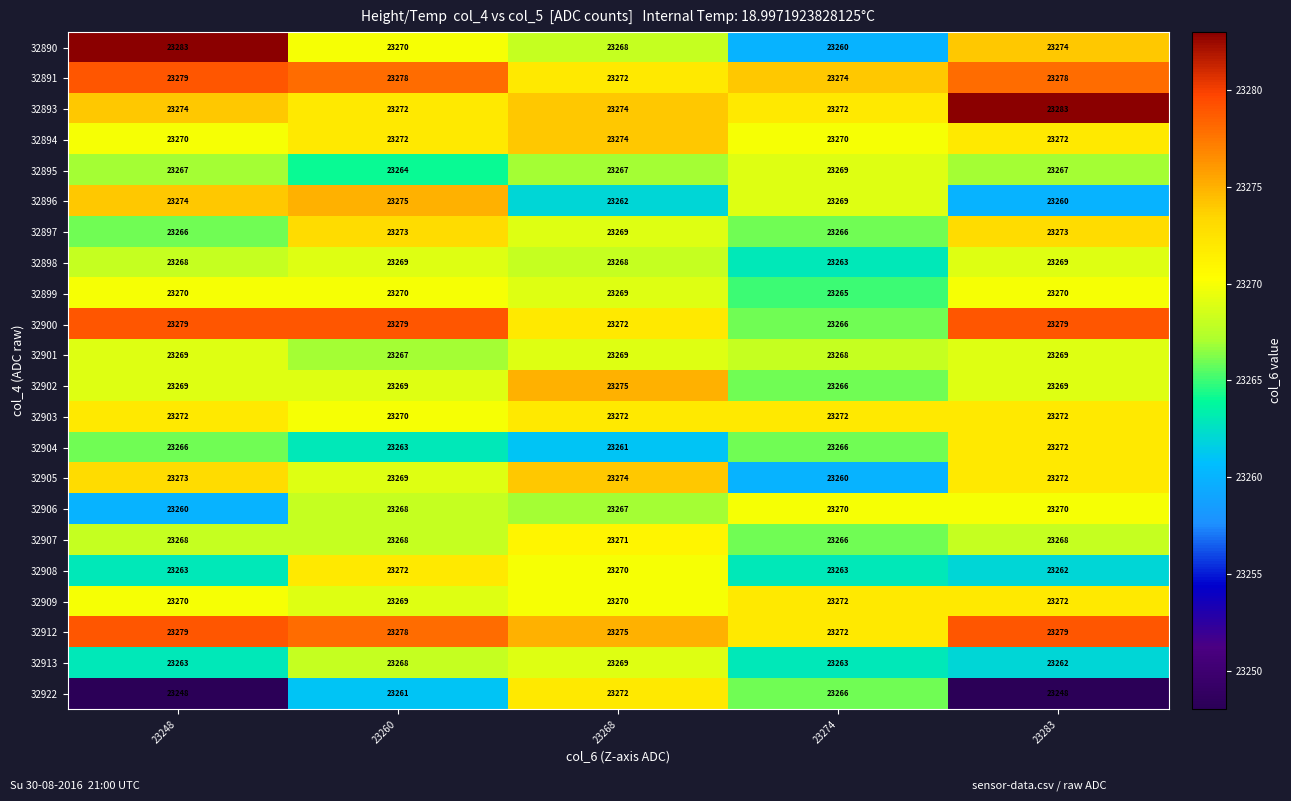

At how many categories does at least one series exceed 23270?

5